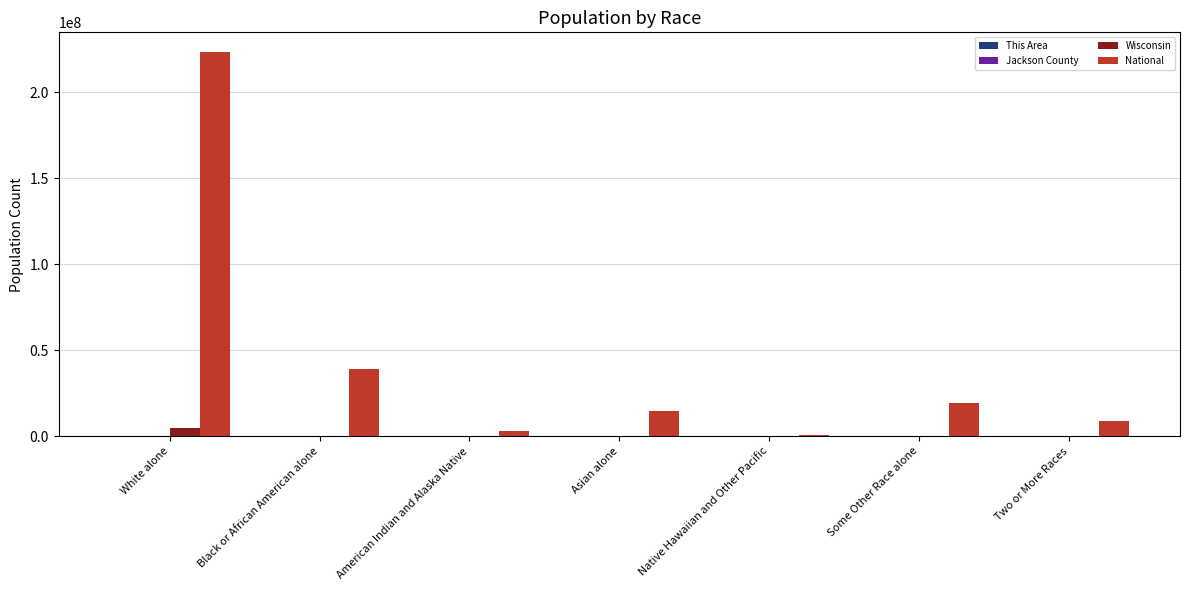

Does the chart contain stacked bars?

No